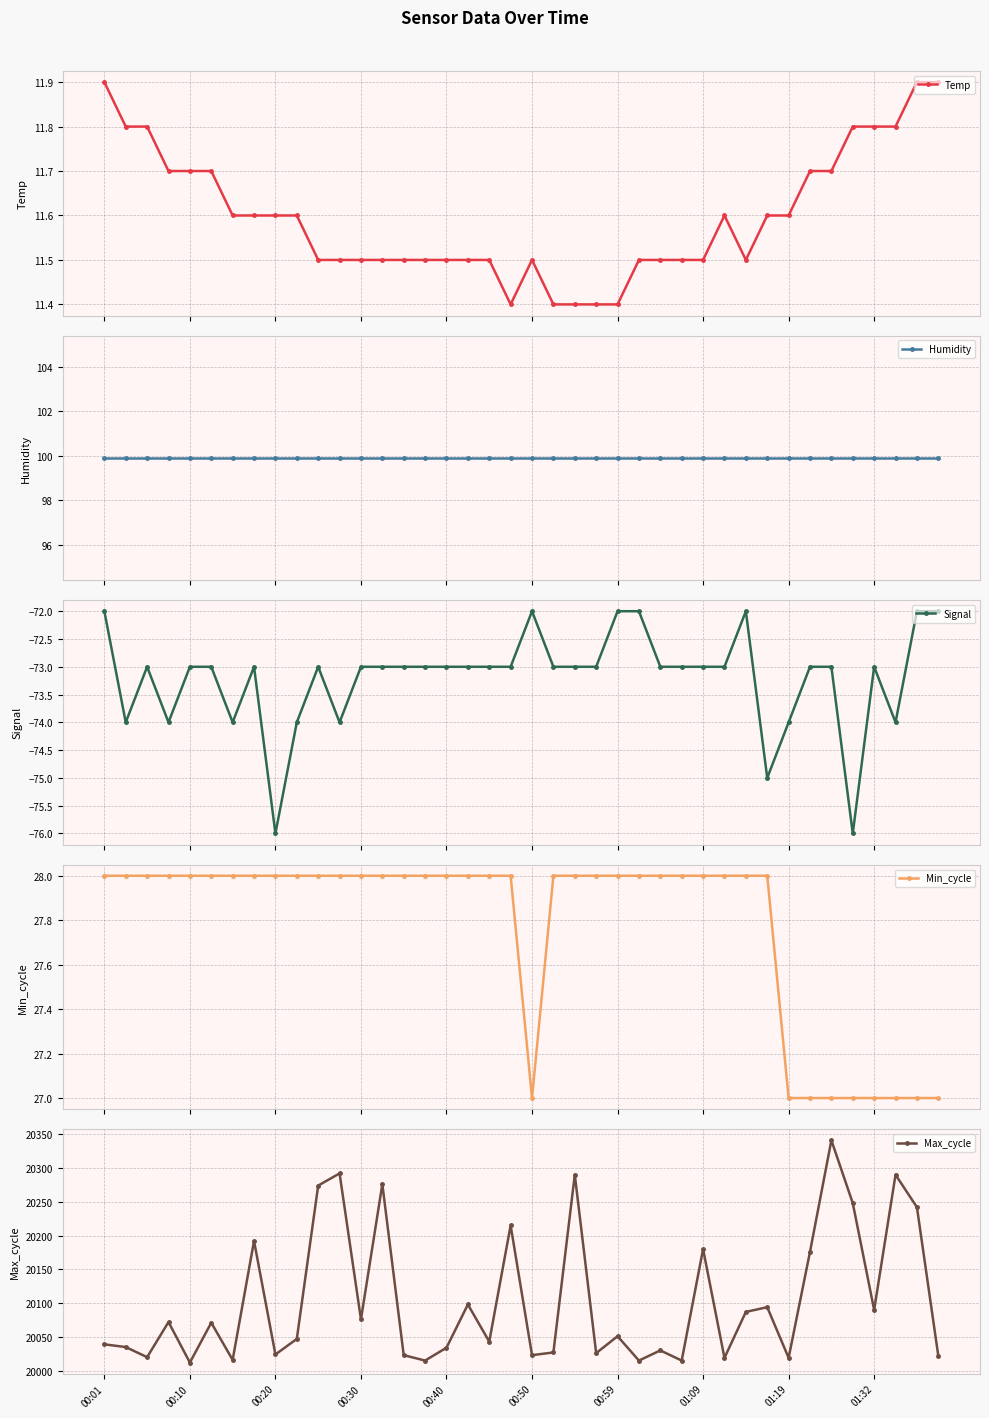

What is the average value of the Humidity series?

99.9